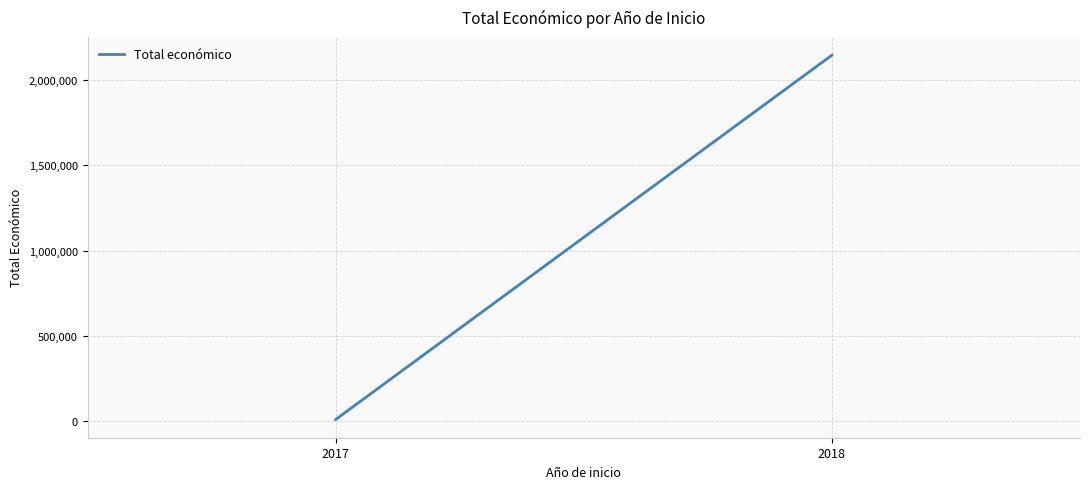

What is the value of the 2nd point from the left?

2145097.3